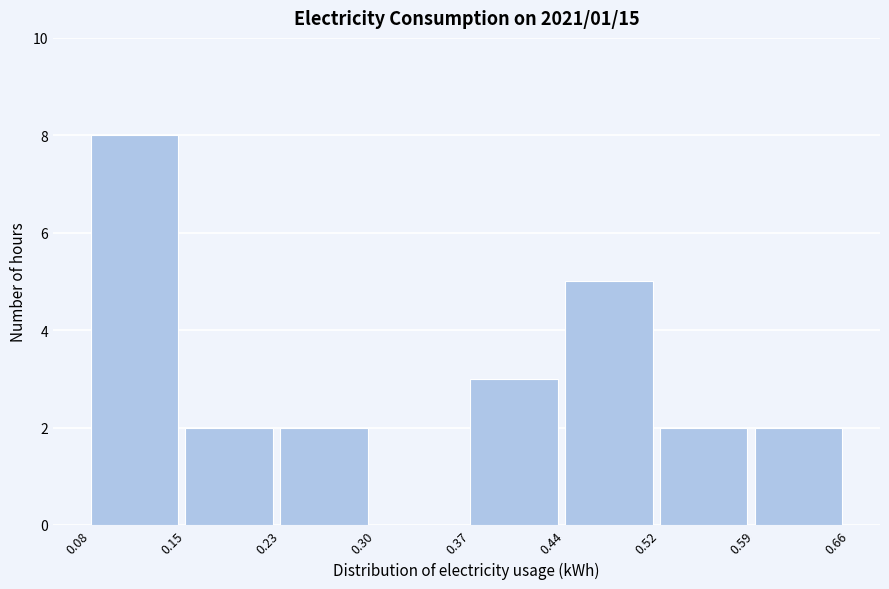

How tall is the bar that spans 0.59 to 0.66 on the x-axis? The values are not printed on the chart, so give them approximately, as read against the axis.

2